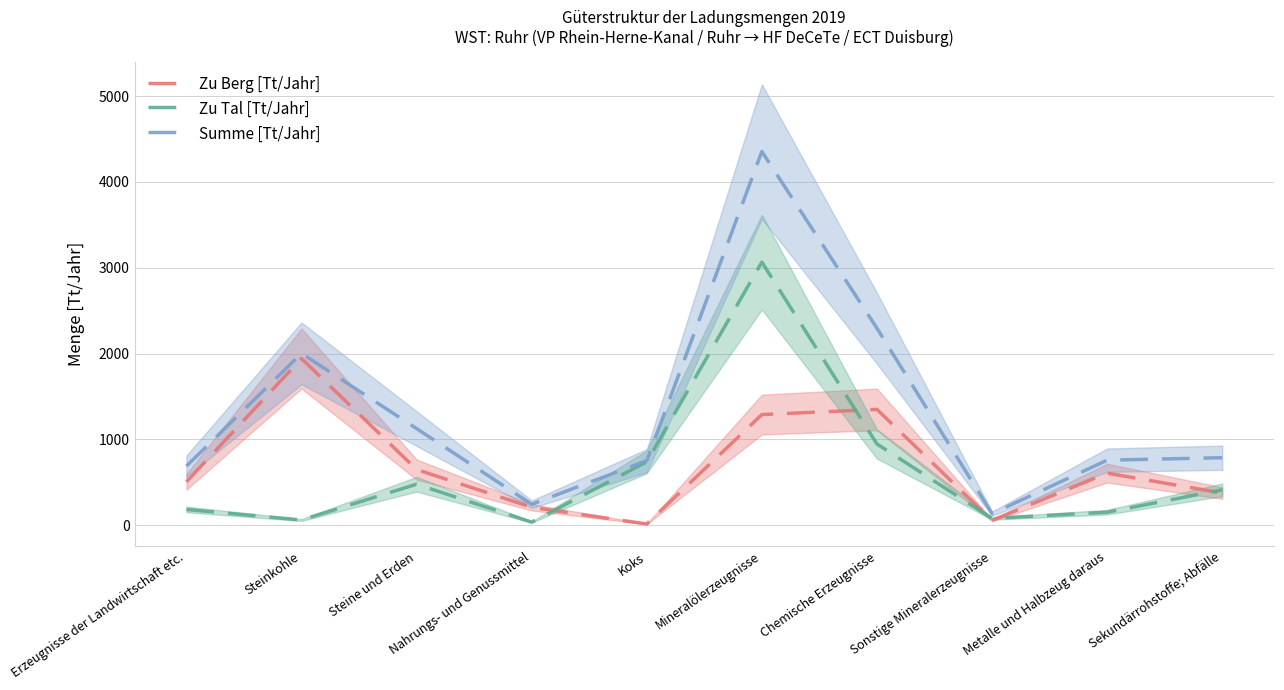

At how many categories does at least one series exceed 1860?

3